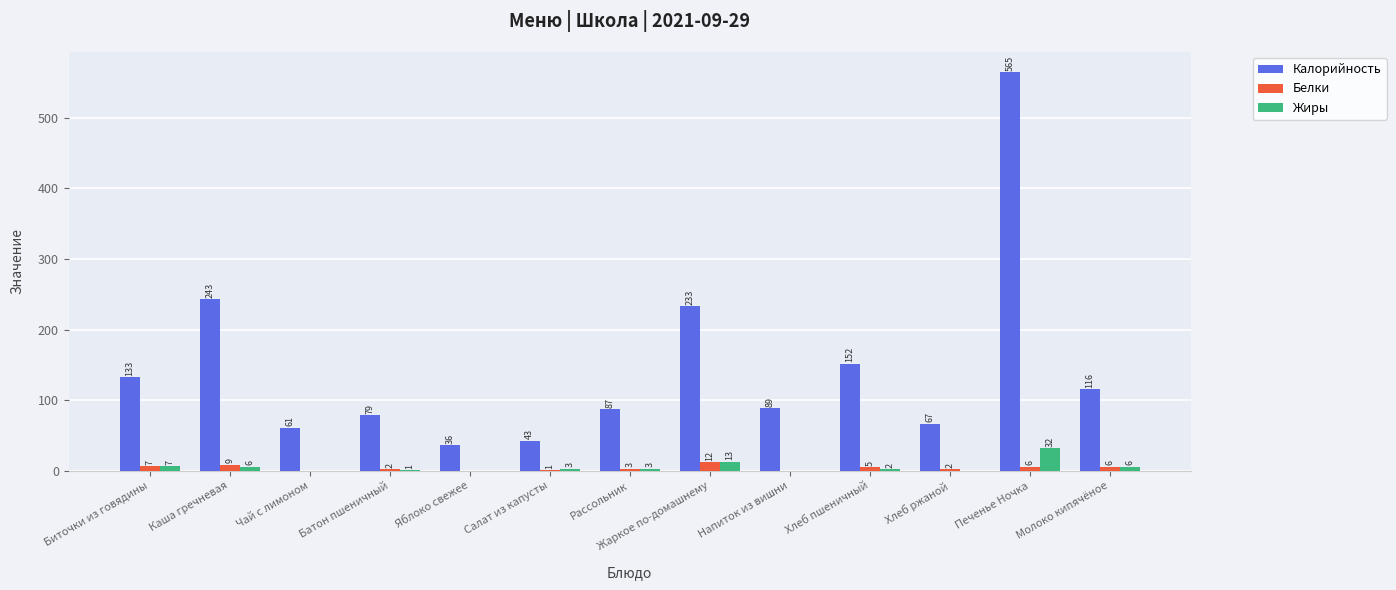

Which label corresponds to the largest value in the chart?

Печенье Ночка